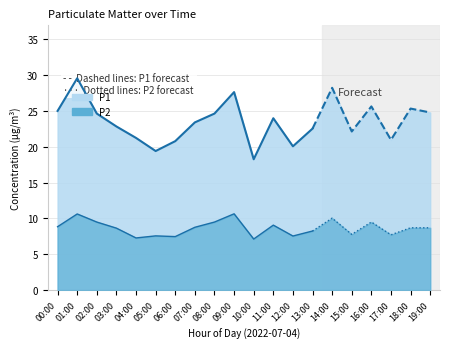

True or false: P2 (forecast, dotted) has a value of 2.9 at 18:00.

False